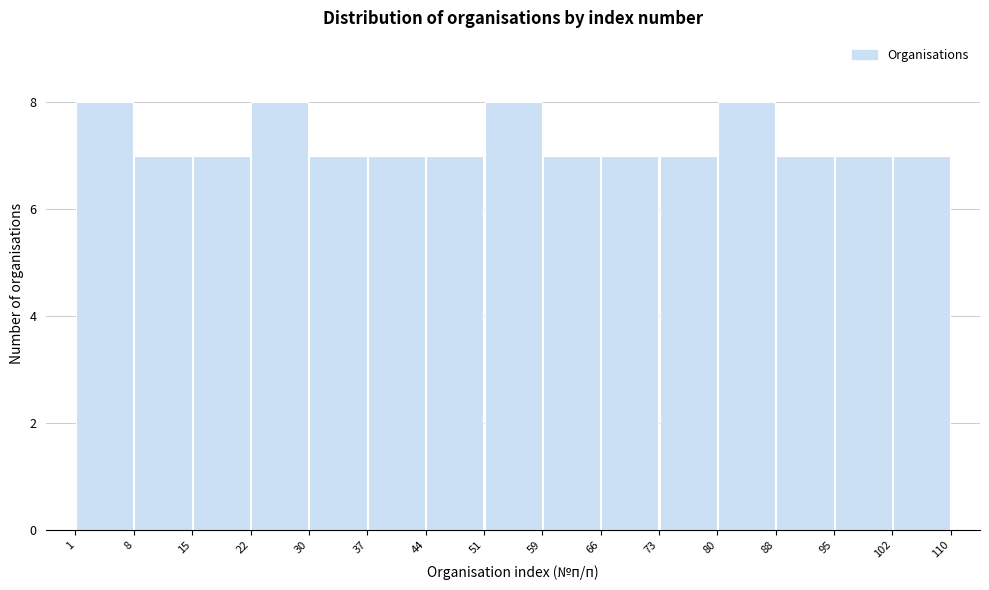

How tall is the bar that spans 37 to 44 on the x-axis? The values are not printed on the chart, so give them approximately, as read against the axis.

7